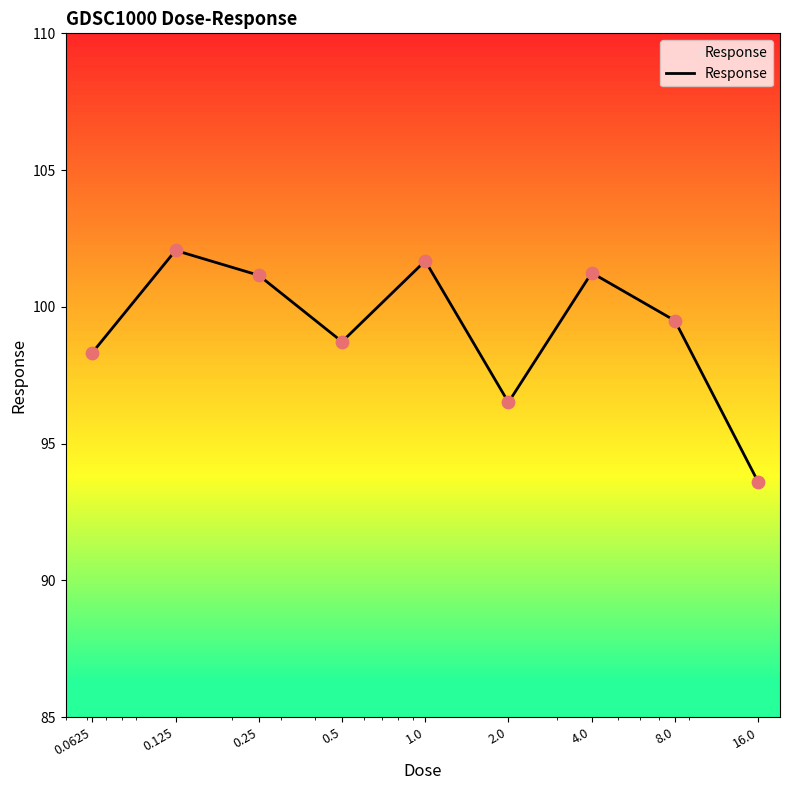

What is the greatest value displayed?

102.1